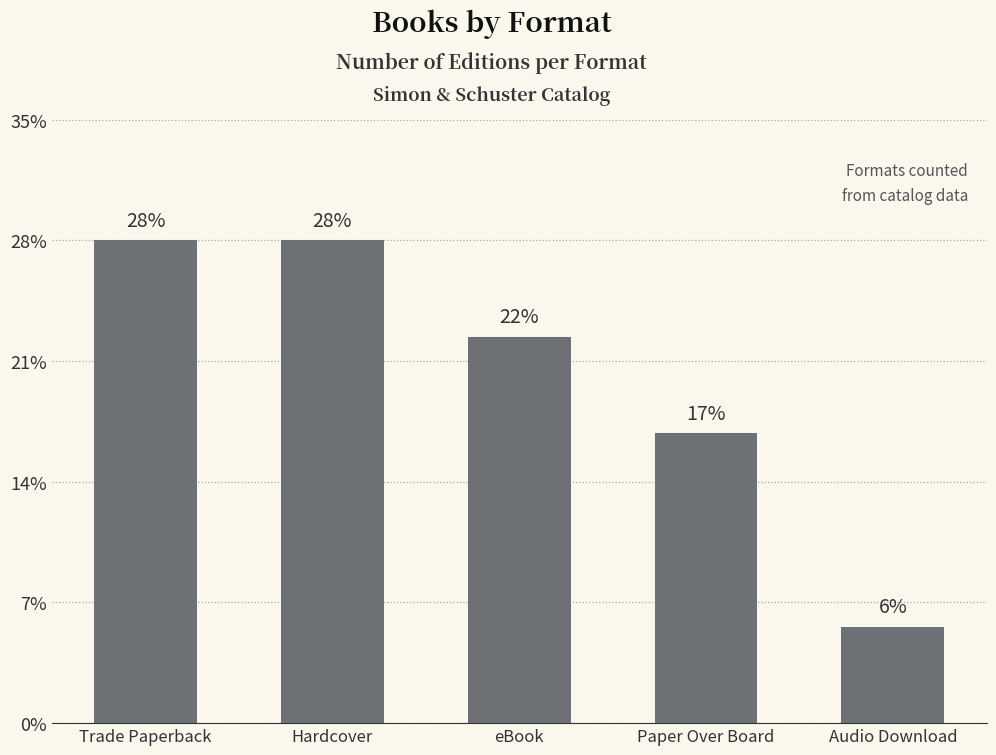

Are the bars horizontal?

No